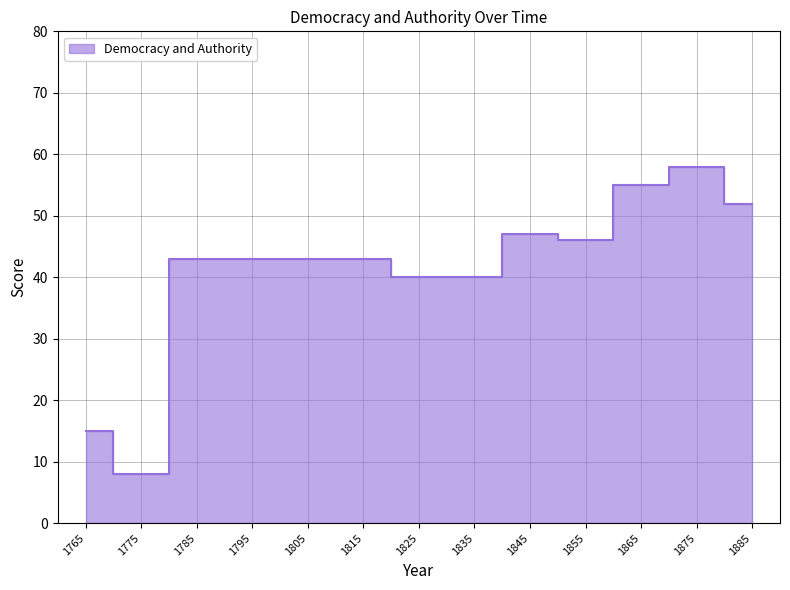

Reading right to left, transcribe all the data shown in this chart.

1885=52	1875=58	1865=55	1855=46	1845=47	1835=40	1825=40	1815=43	1805=43	1795=43	1785=43	1775=8	1765=15